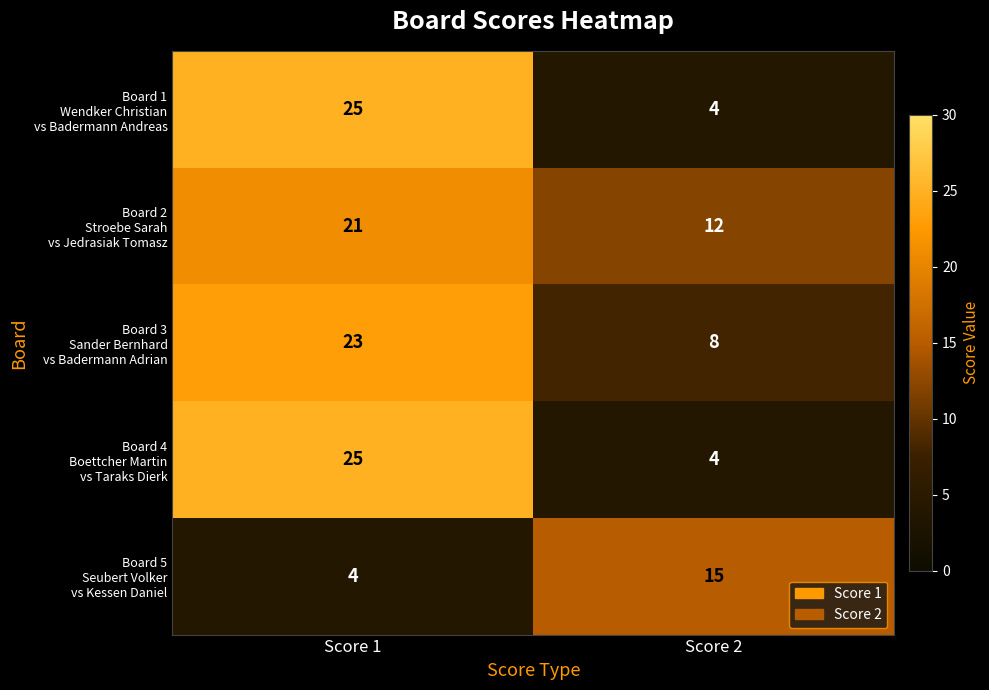

What is the total value across all series at Score 1?

98